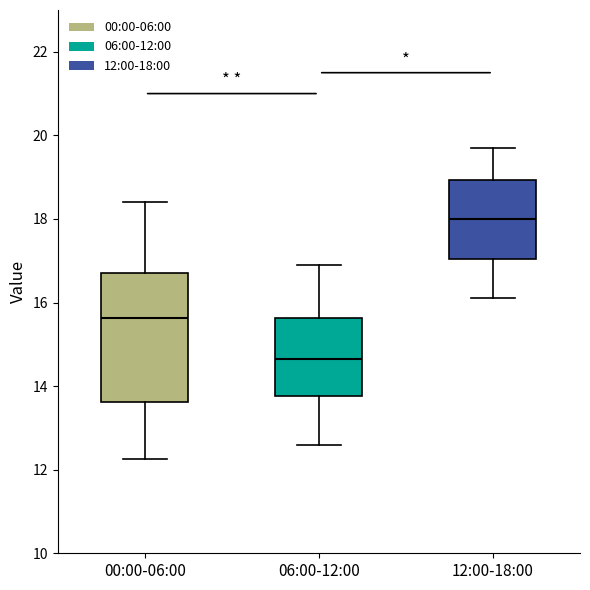

Reading left to right, transcribe this box plot: for each box, give where its median line is, the range the box spans, and where its two whiskers end, as read against the y-axis. The values are not printed on the chart, so give them approximately, as read against the axis.

00:00-06:00: median 15.6, box 13.6 to 16.8, whiskers 12.2 to 18.4
06:00-12:00: median 14.6, box 13.8 to 15.6, whiskers 12.6 to 17.0
12:00-18:00: median 18.0, box 17.0 to 19.0, whiskers 16.2 to 19.8